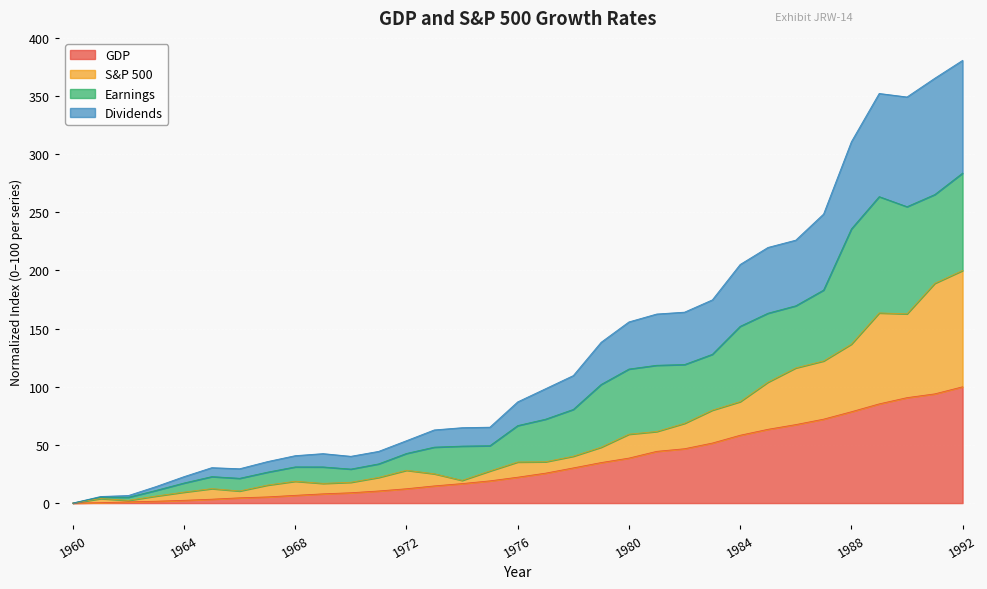

True or false: S&P 500 and Dividends intersect in this chart.

False